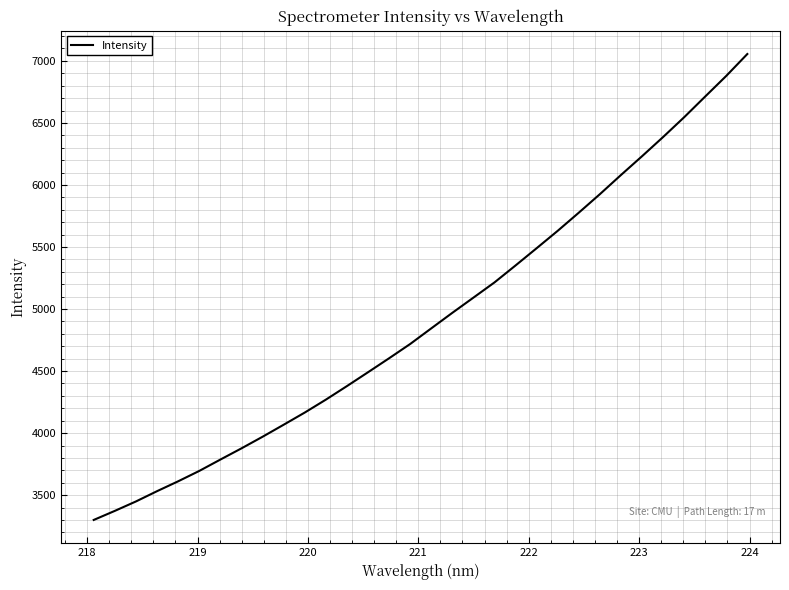

How many lines are shown in the chart?

1